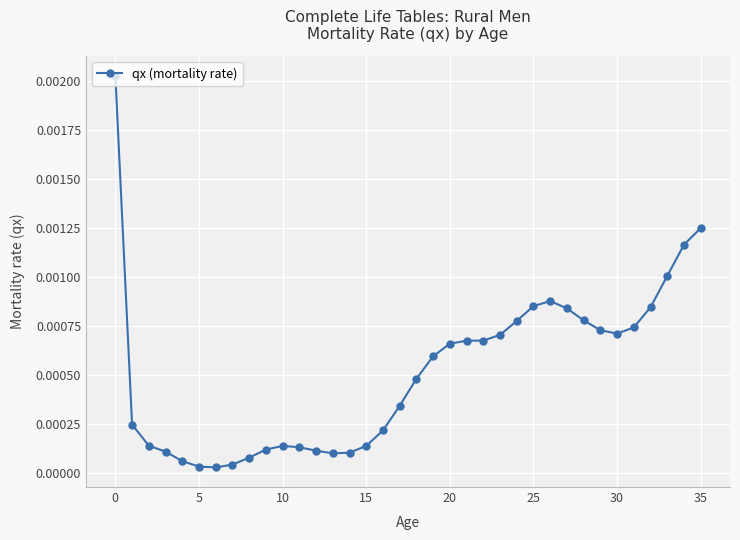

Is this an area chart (filled region under the line)?

No